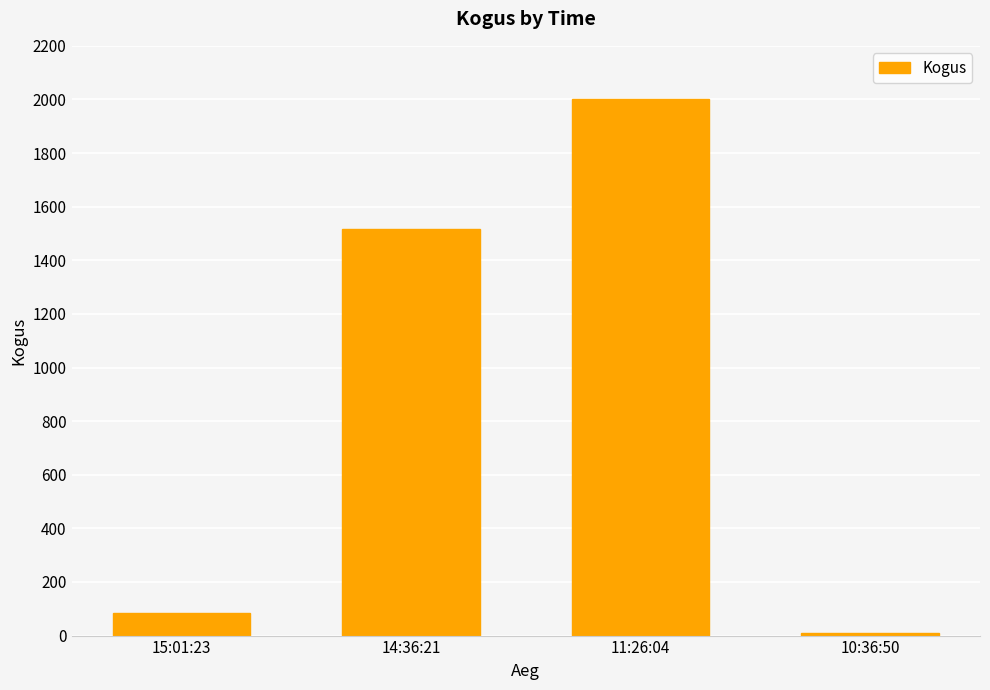

What is the ratio of the value at 15:01:23 to the value at 10:36:50?

8.5